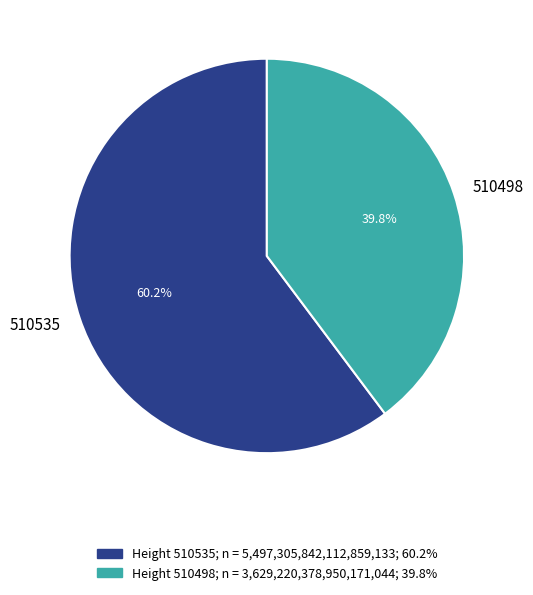

Count the number of slices in the pie.

2